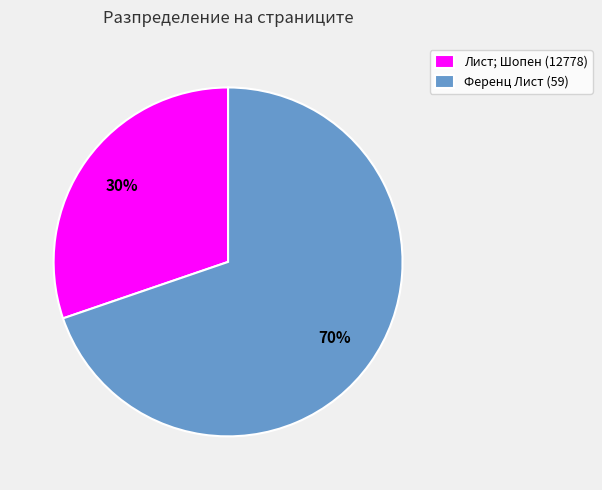

To the nearest percent, what portion does Лист; Шопен (12778) represent?

30%